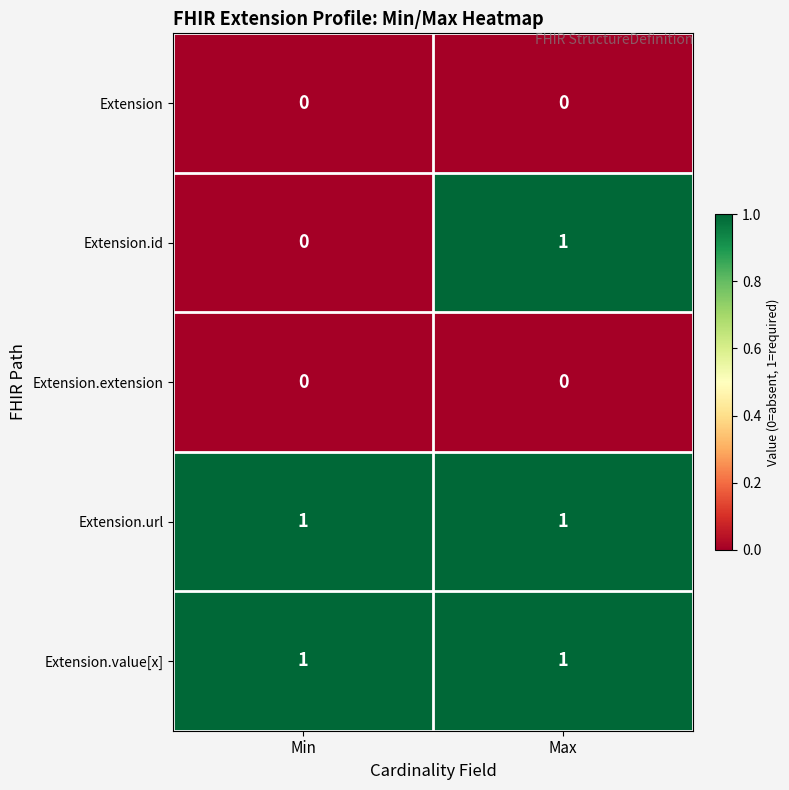

Reading right to left, extract all data points from this chart.

Extension: 0	0
Extension.id: 1	0
Extension.extension: 0	0
Extension.url: 1	1
Extension.value[x]: 1	1